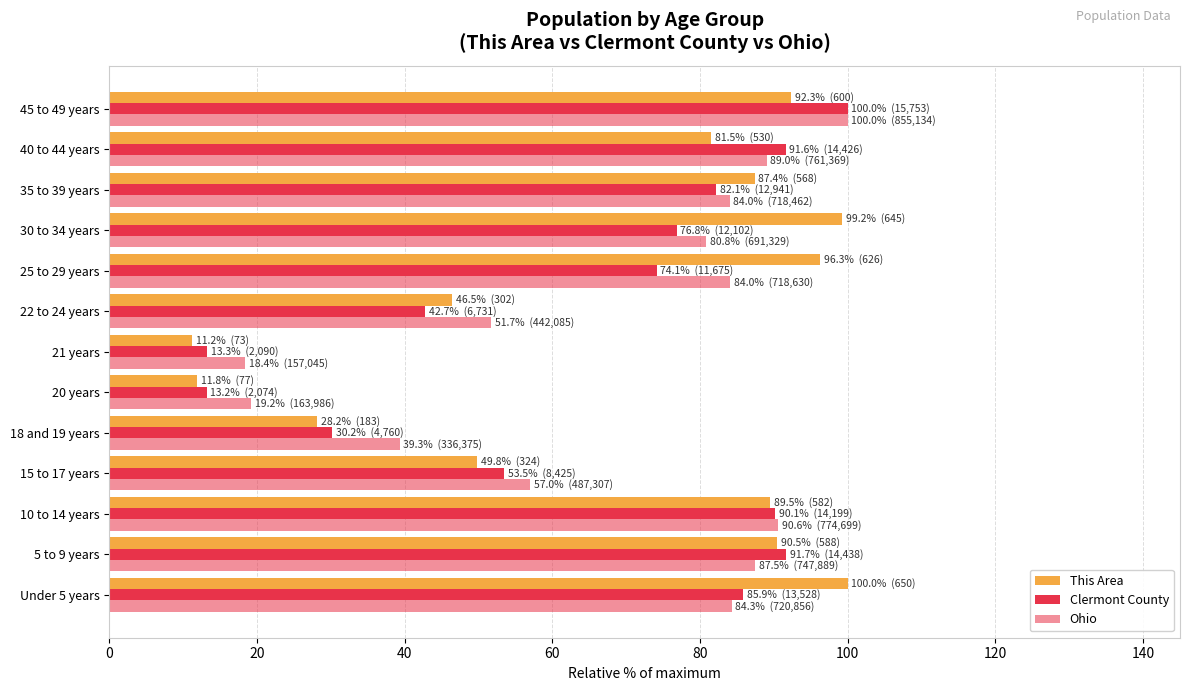

How many series are shown in this chart?

3